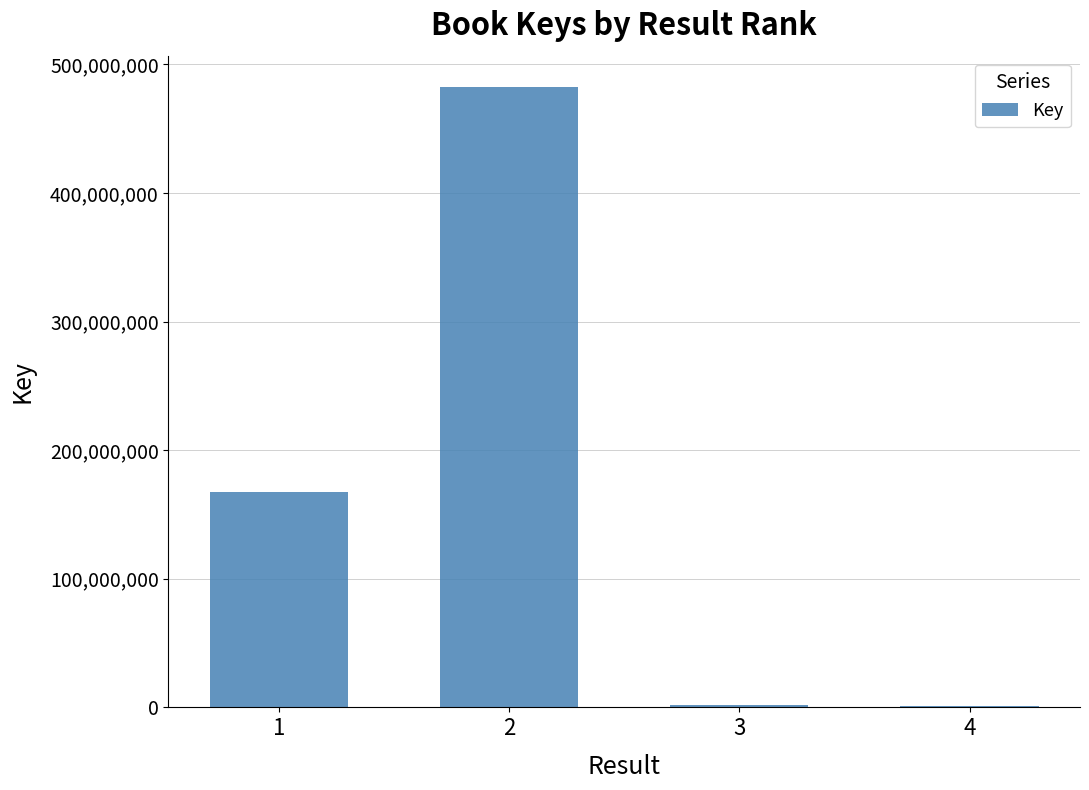

What is the change in value from 1 to 2?

+314751352